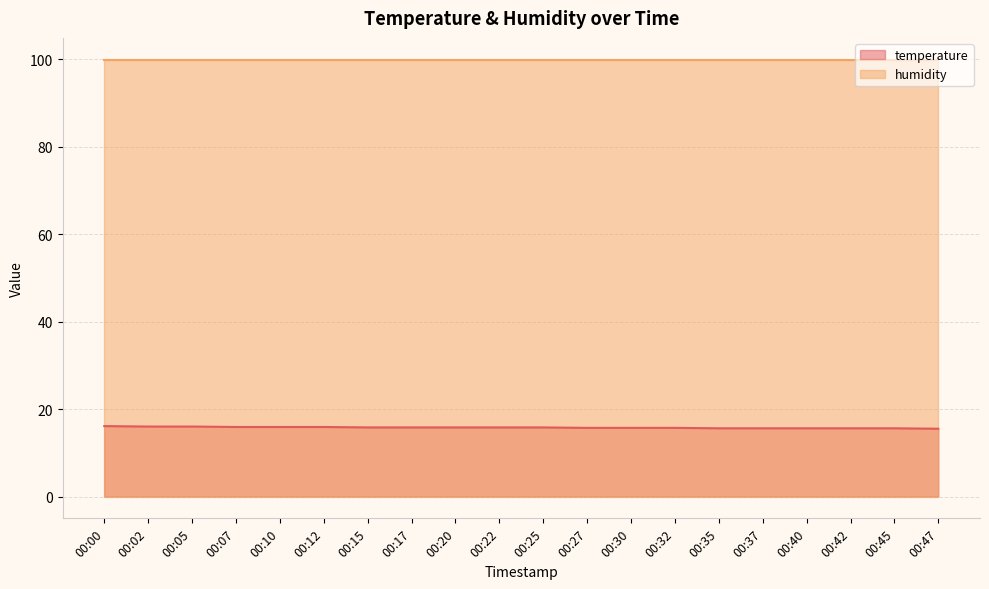

What is the difference between the maximum and minimum values?

0.6